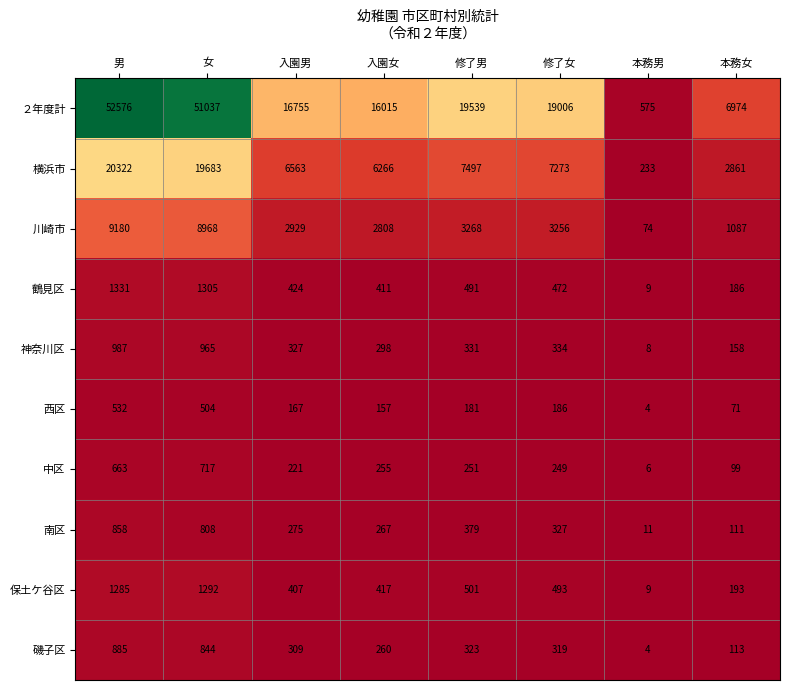

List the series in order of their peak value, highest first.

２年度計, 横浜市, 川崎市, 鶴見区, 保土ケ谷区, 神奈川区, 磯子区, 南区, 中区, 西区